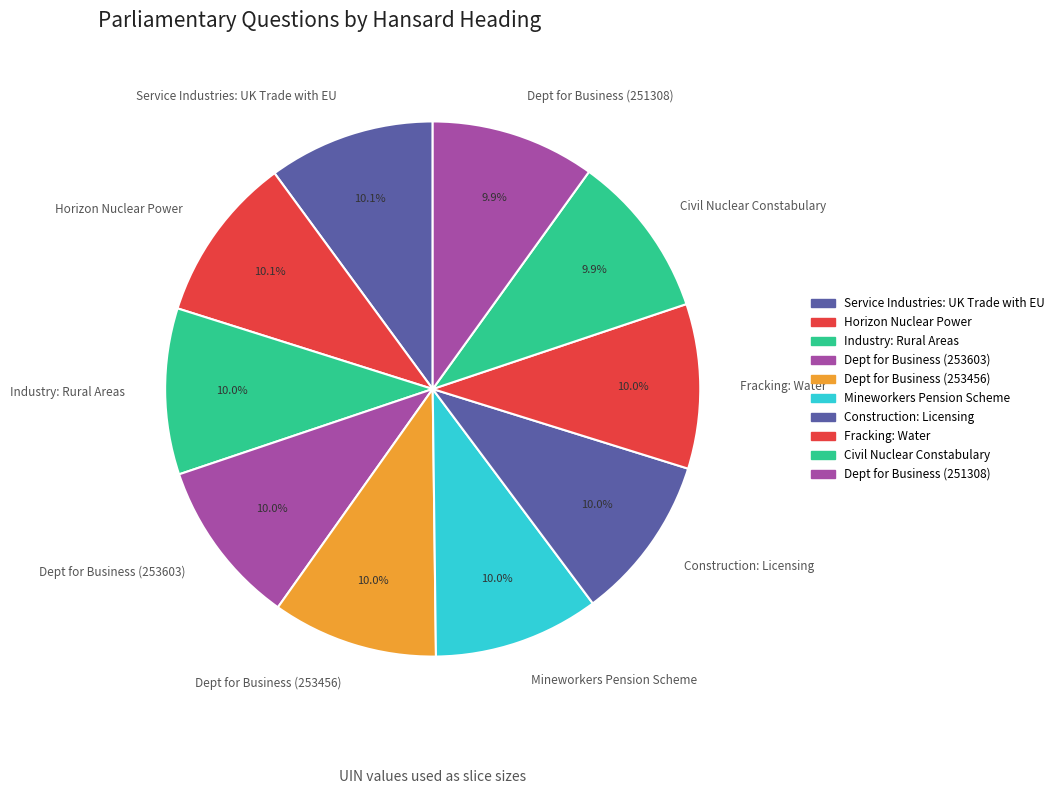

True or false: Horizon Nuclear Power accounts for 10% of the total.

True